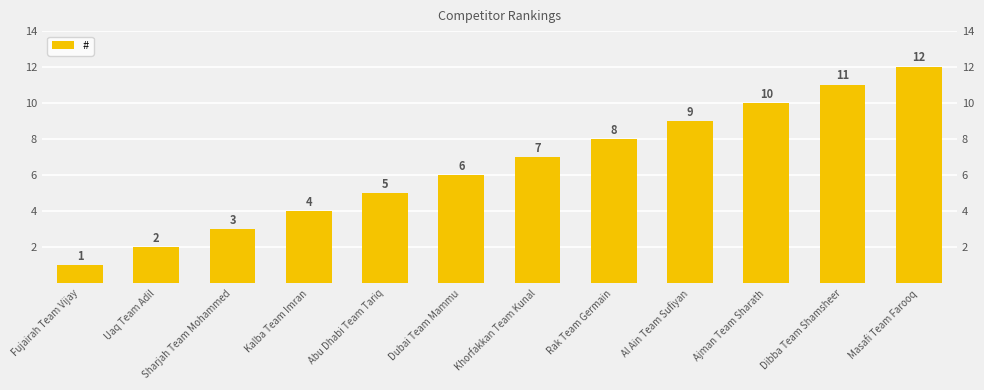

What position from the right is Dubai Team Mammu?

7